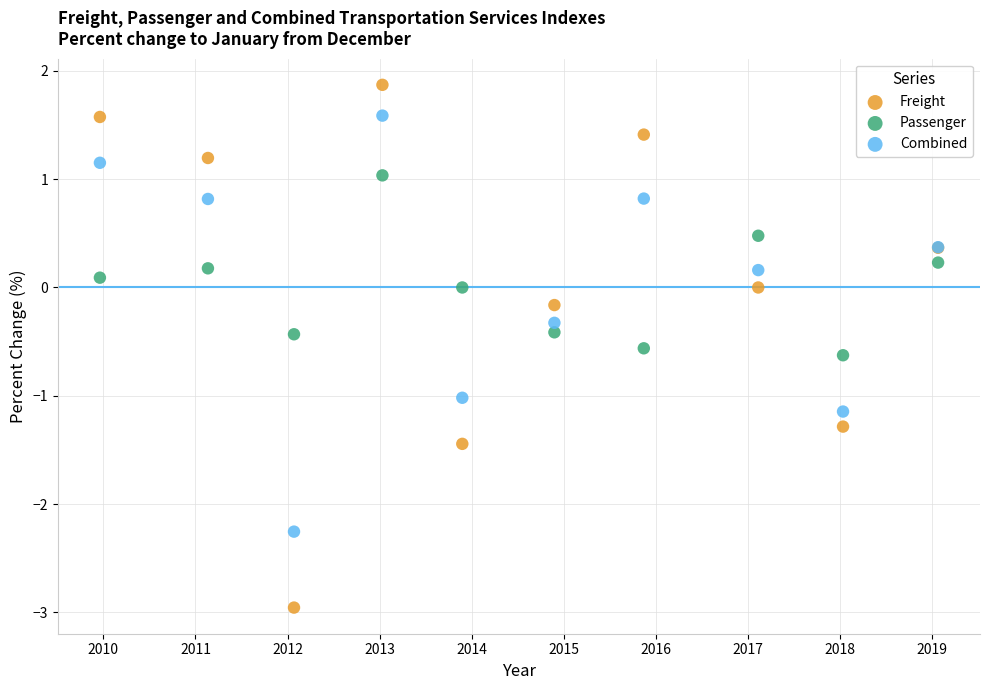

What are all the series names shown in the legend?

Freight, Passenger, Combined